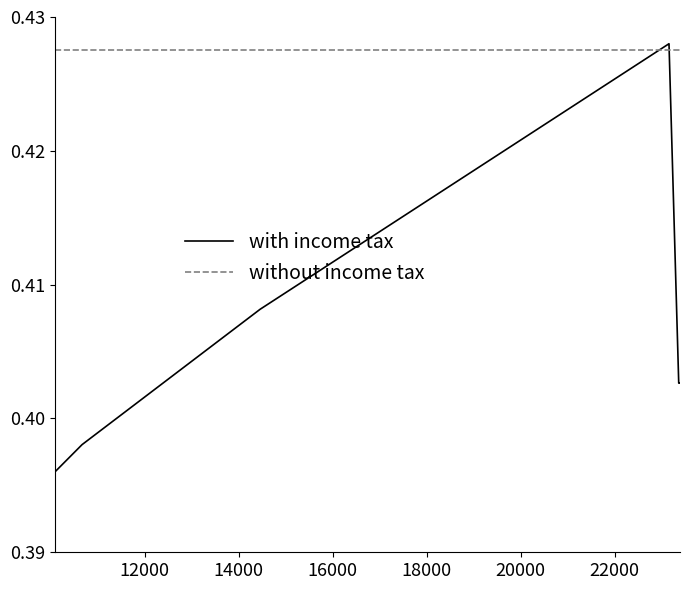

Which series has the widest spread of values?

with income tax